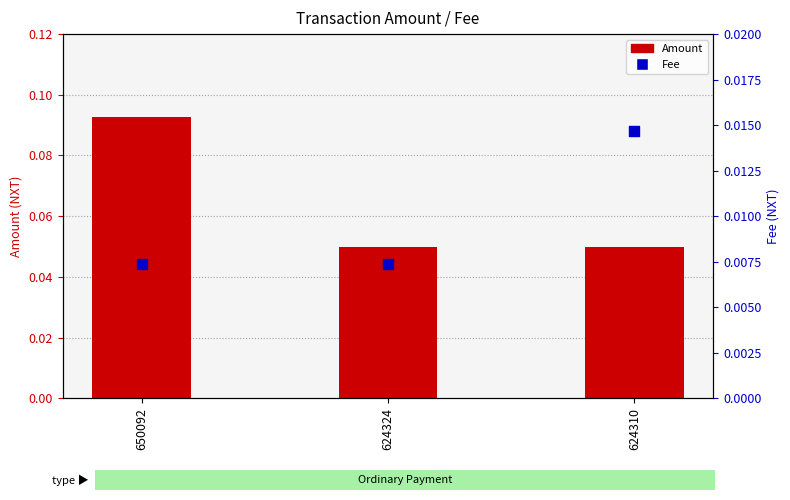

At which category is the sum across all series the highest?

650092